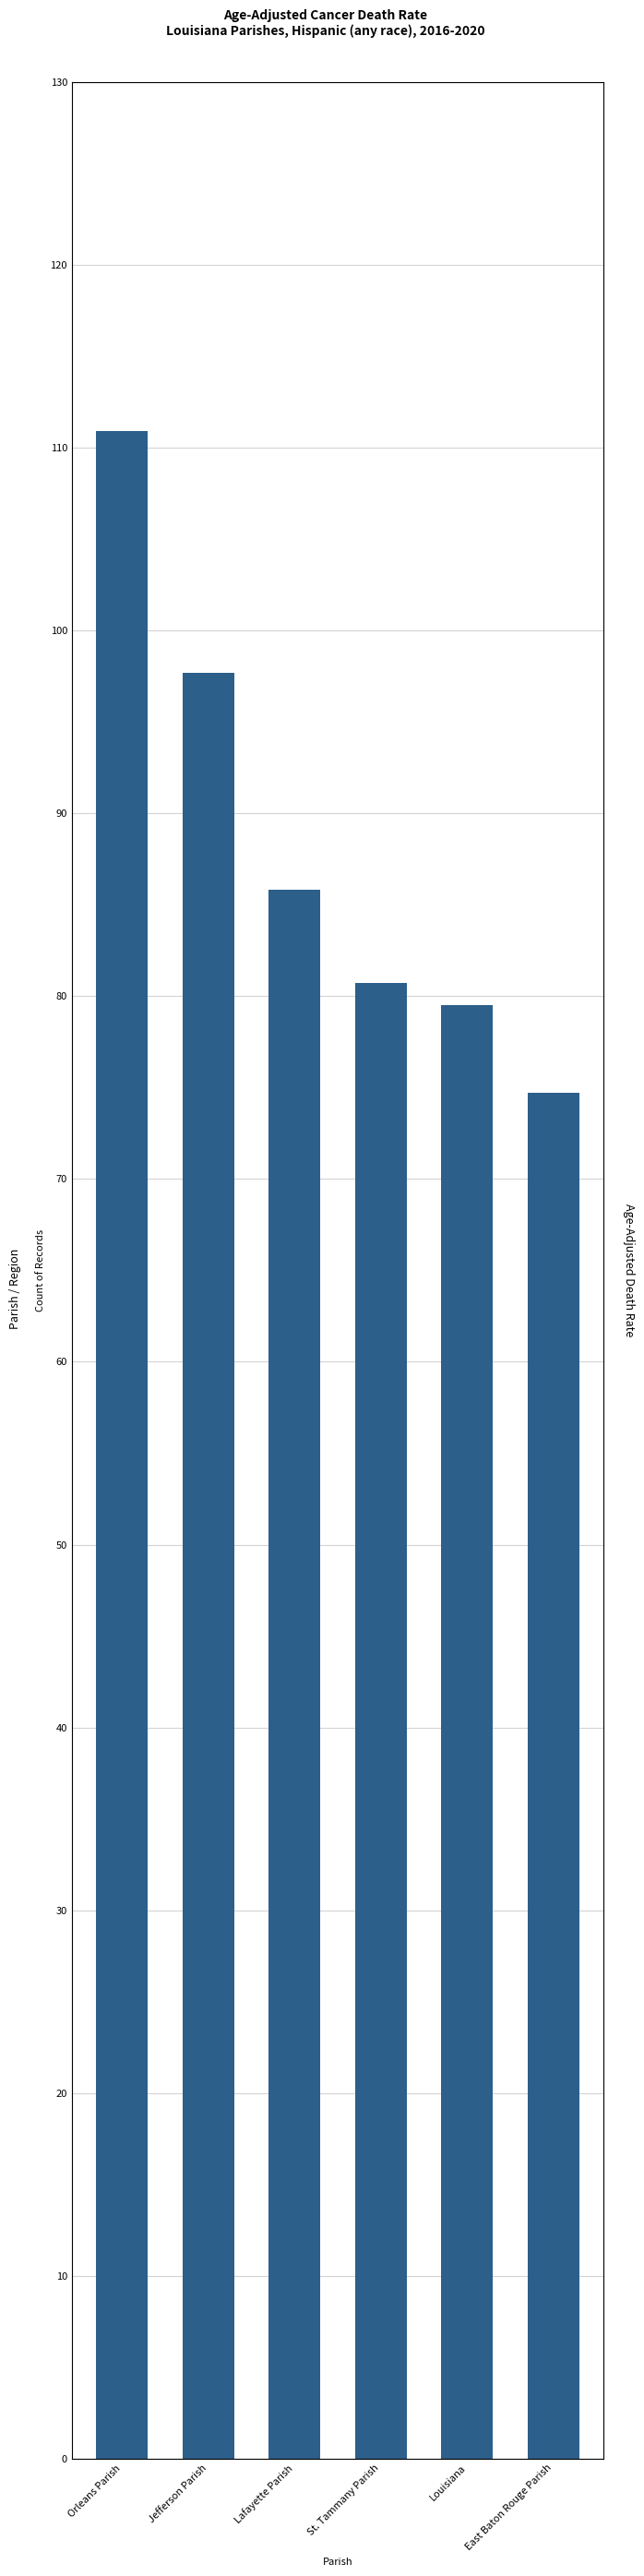

How many categories are shown in the chart?

6